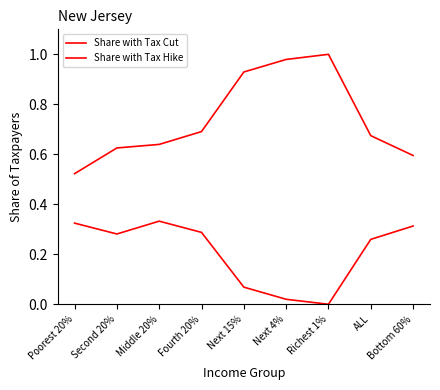

In Share with Tax Hike, how many points are lower than both neighbors (excluding endpoints)?

2